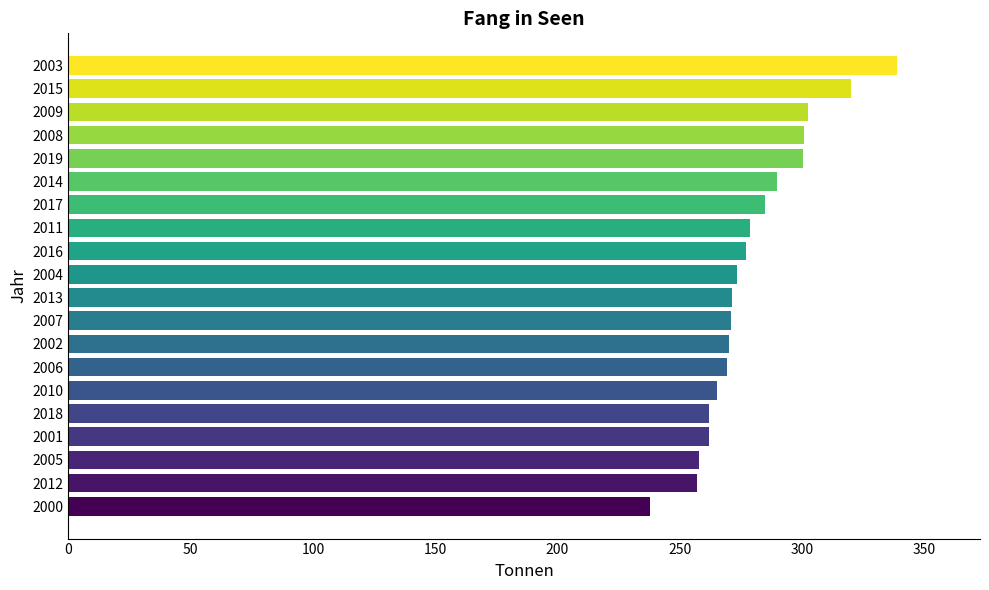

What is the difference between the second highest and minimum values?

82.2